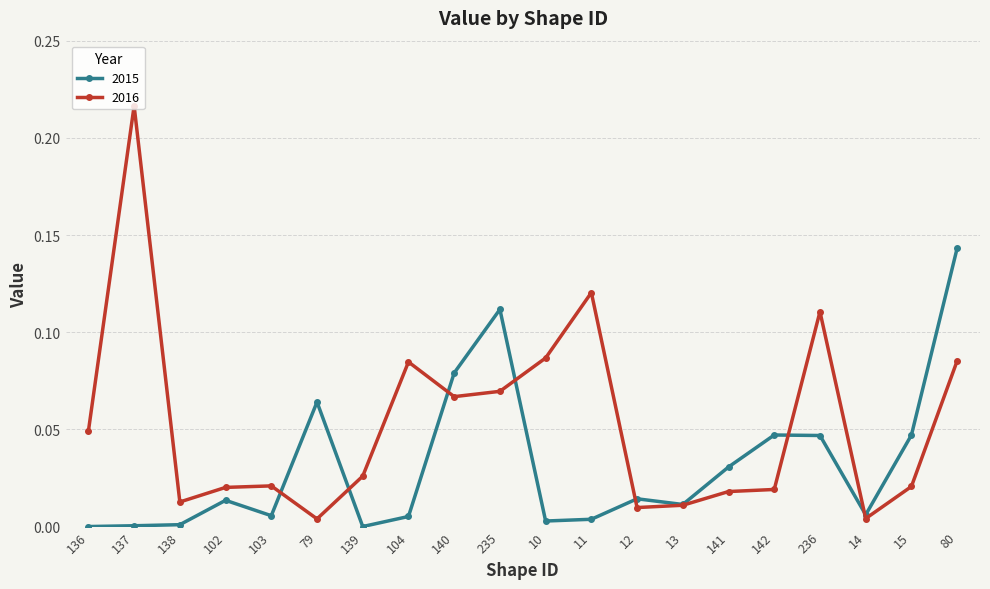

Which series has the largest total across all categories?

2016